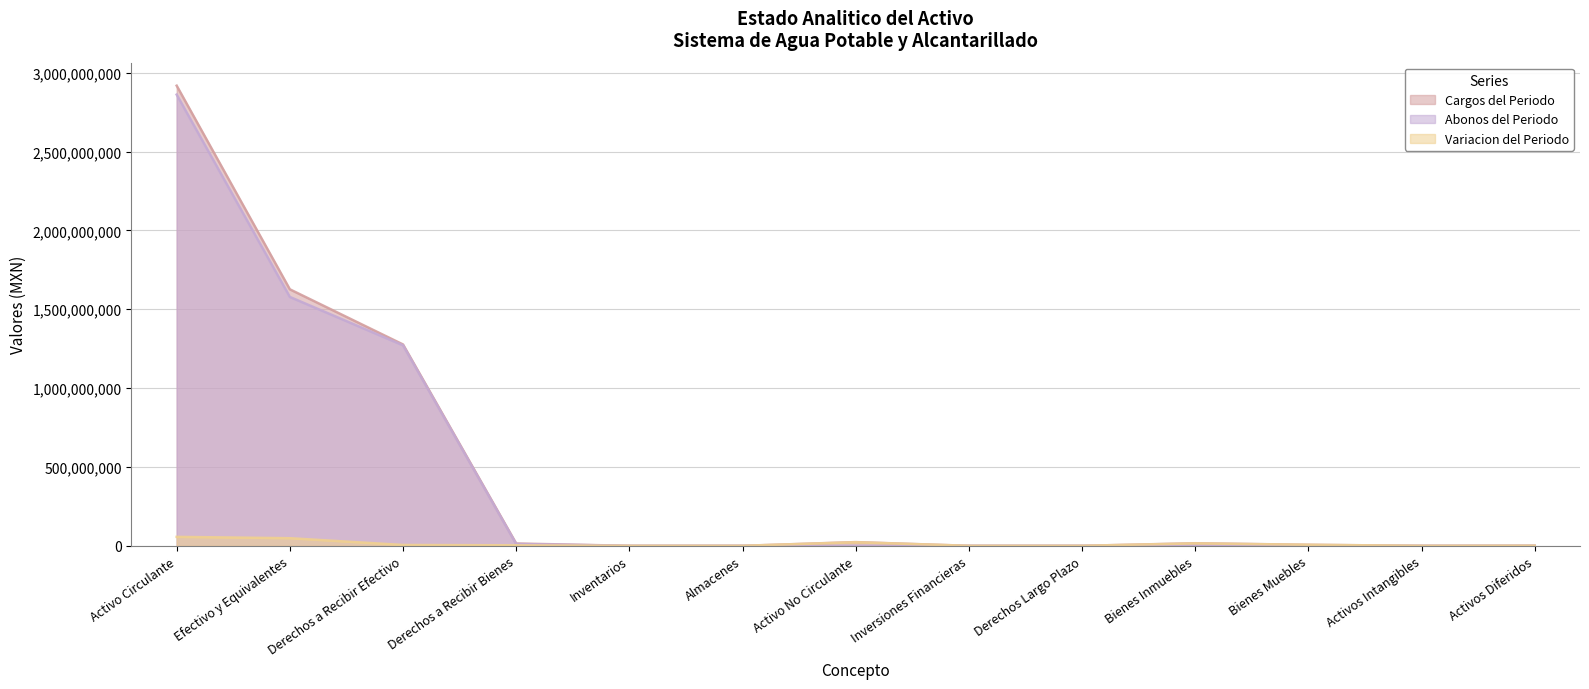

How many interior local peaks does the Variacion del Periodo series have?

2